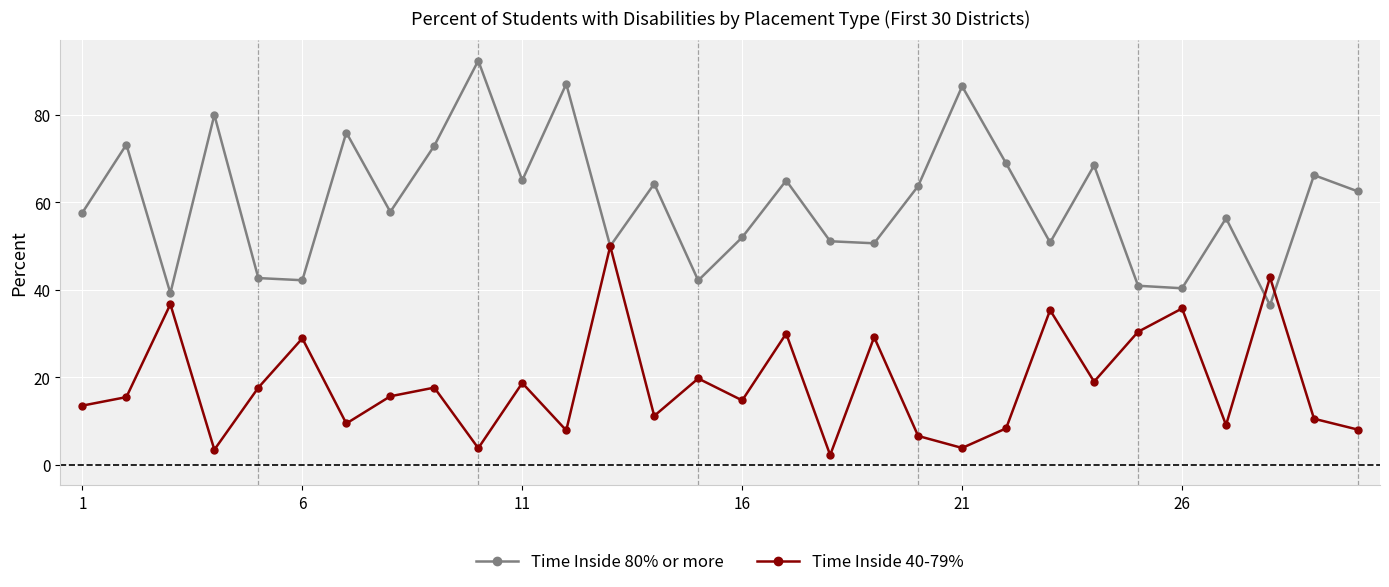

Which series has the largest range (max minus min)?

Time Inside 80% or more